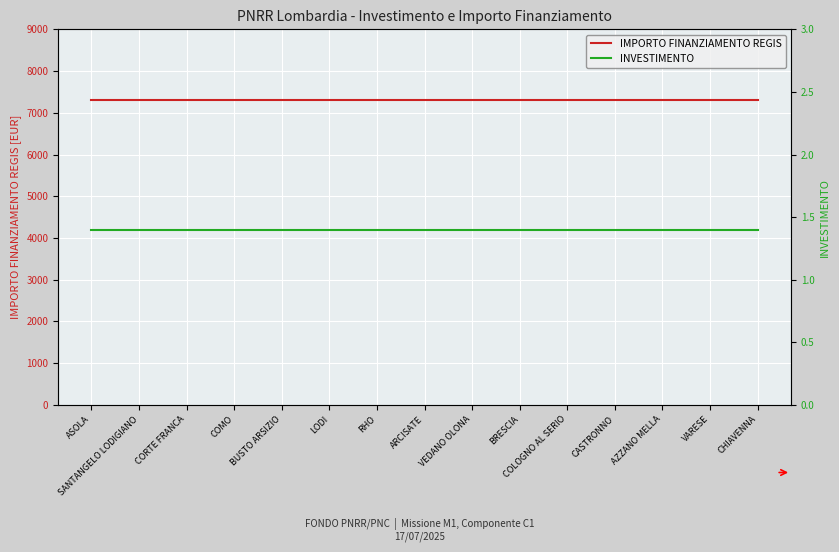

Does the chart display data point markers on the line(s)?

No